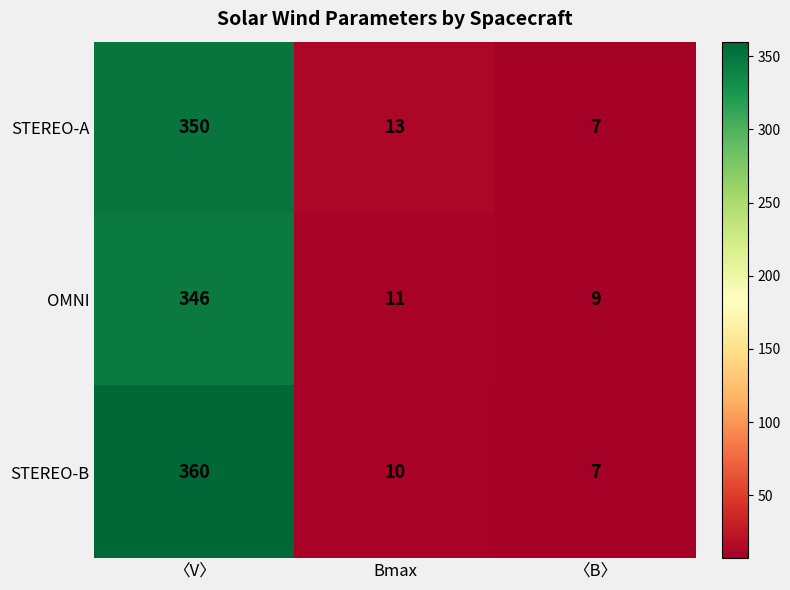

What is the greatest value displayed?

360